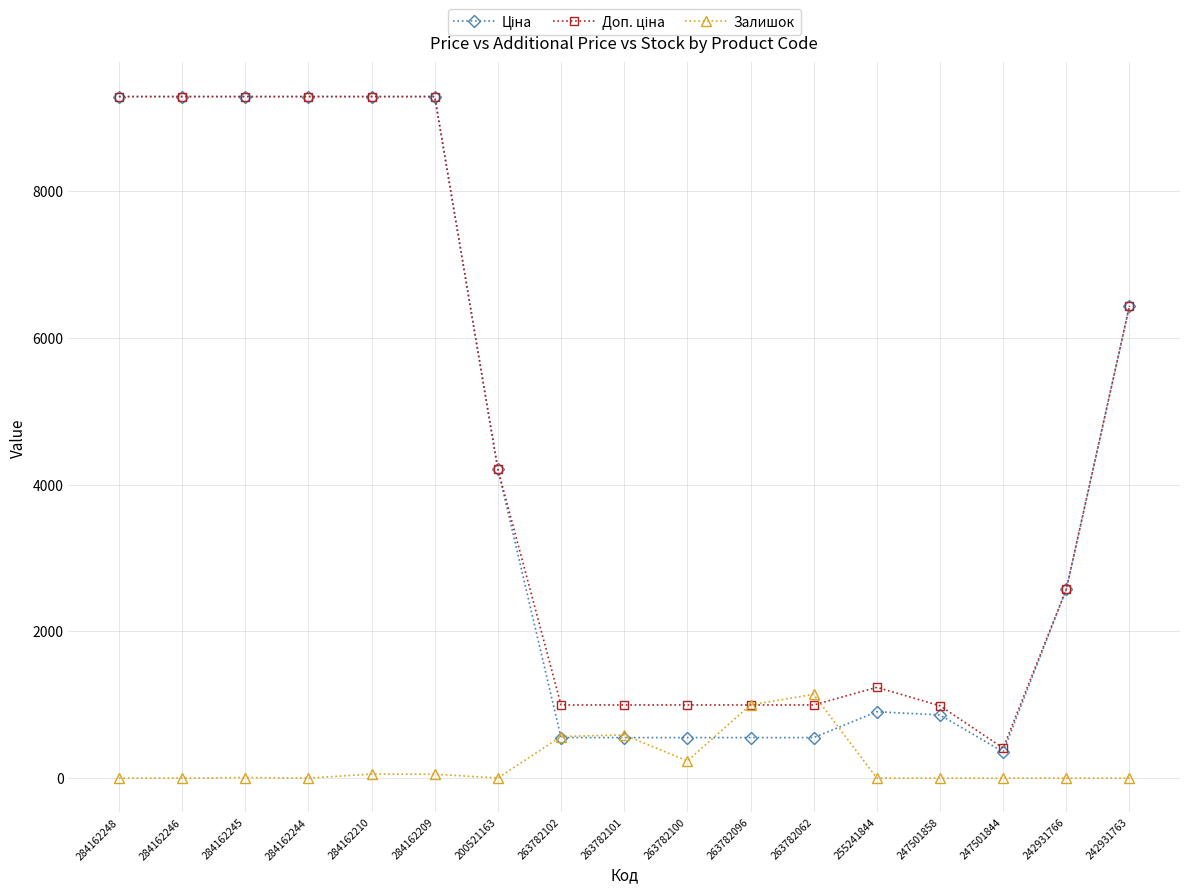

What is the greatest value displayed?

9290.5